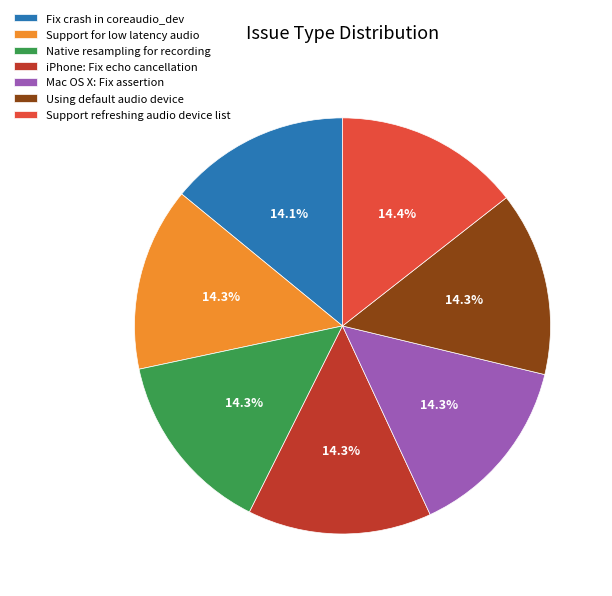

To the nearest percent, what percentage of the pie is Mac OS X: Fix assertion?

14%